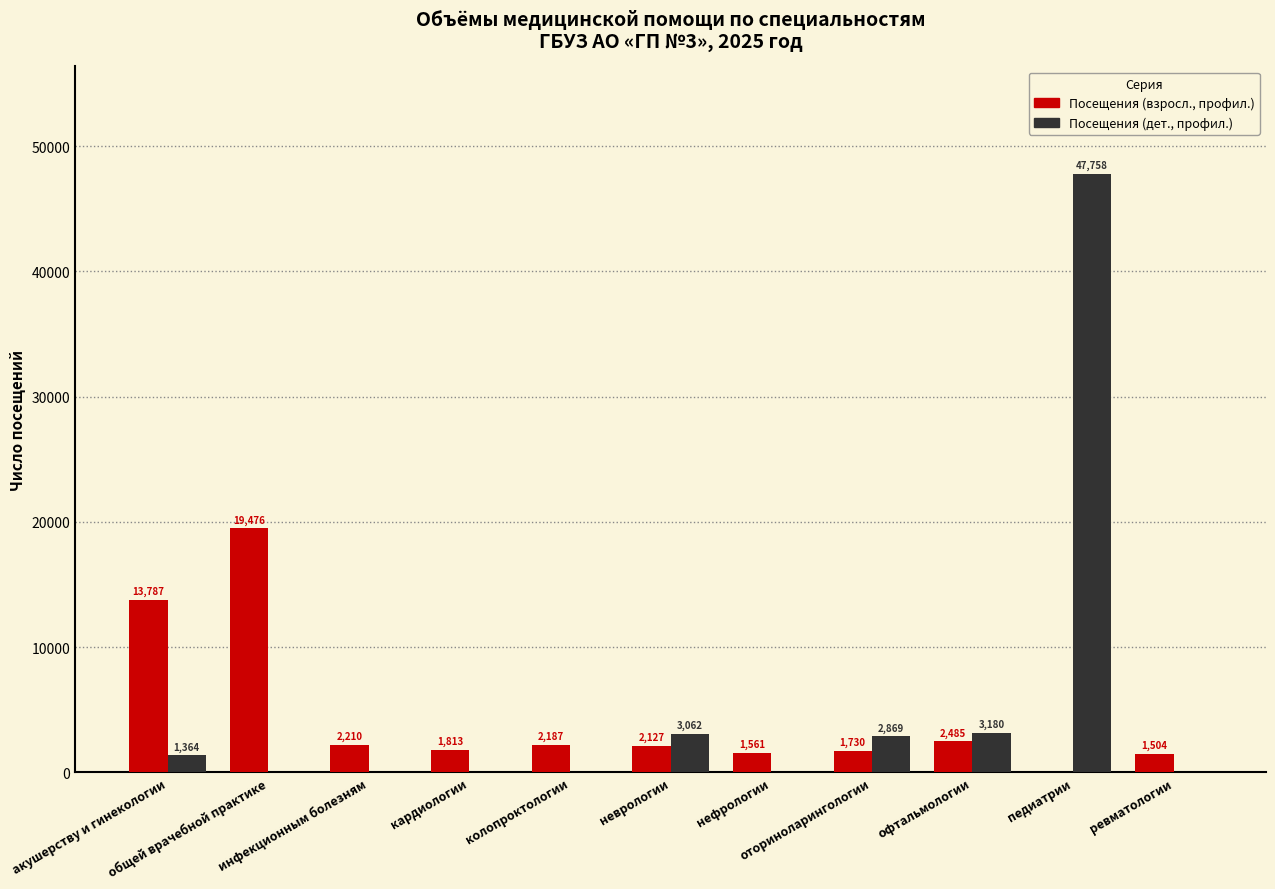

Is the value of Посещения (взросл., профил.) at офтальмологии greater than the value of Посещения (дет., профил.) at инфекционным болезням?

Yes